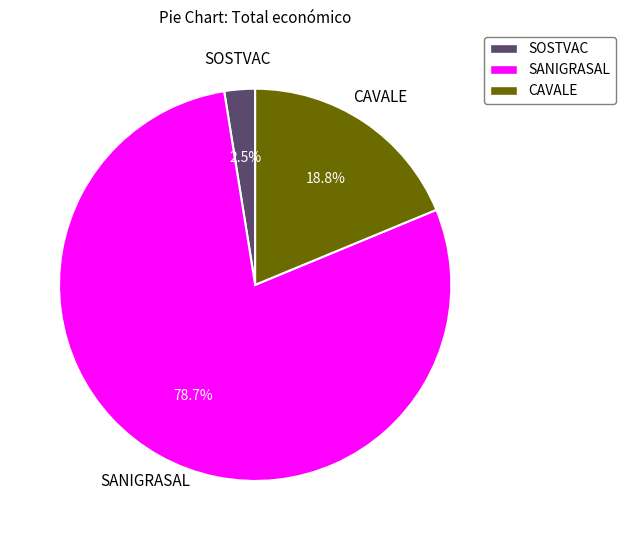

Rank the categories by value from lowest to highest.

SOSTVAC, CAVALE, SANIGRASAL